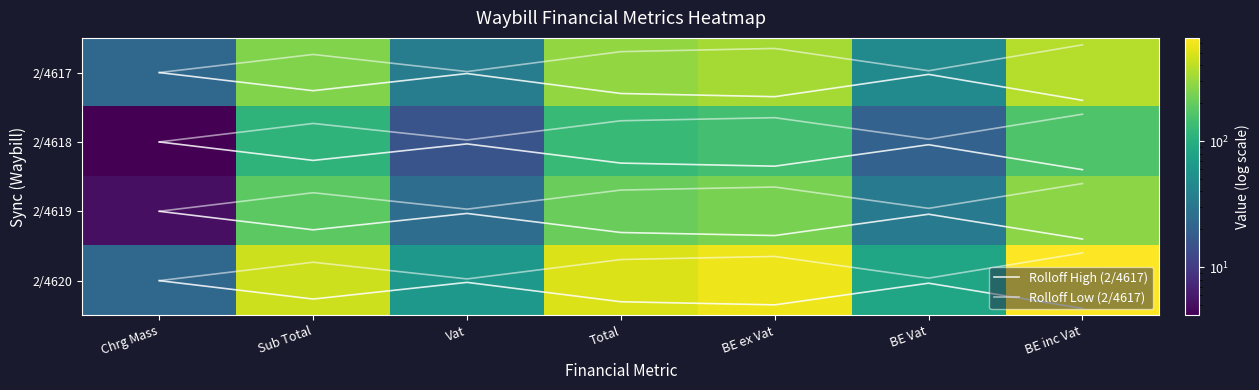

Is it true that 2/4617 equals 290.8 at Total?

True